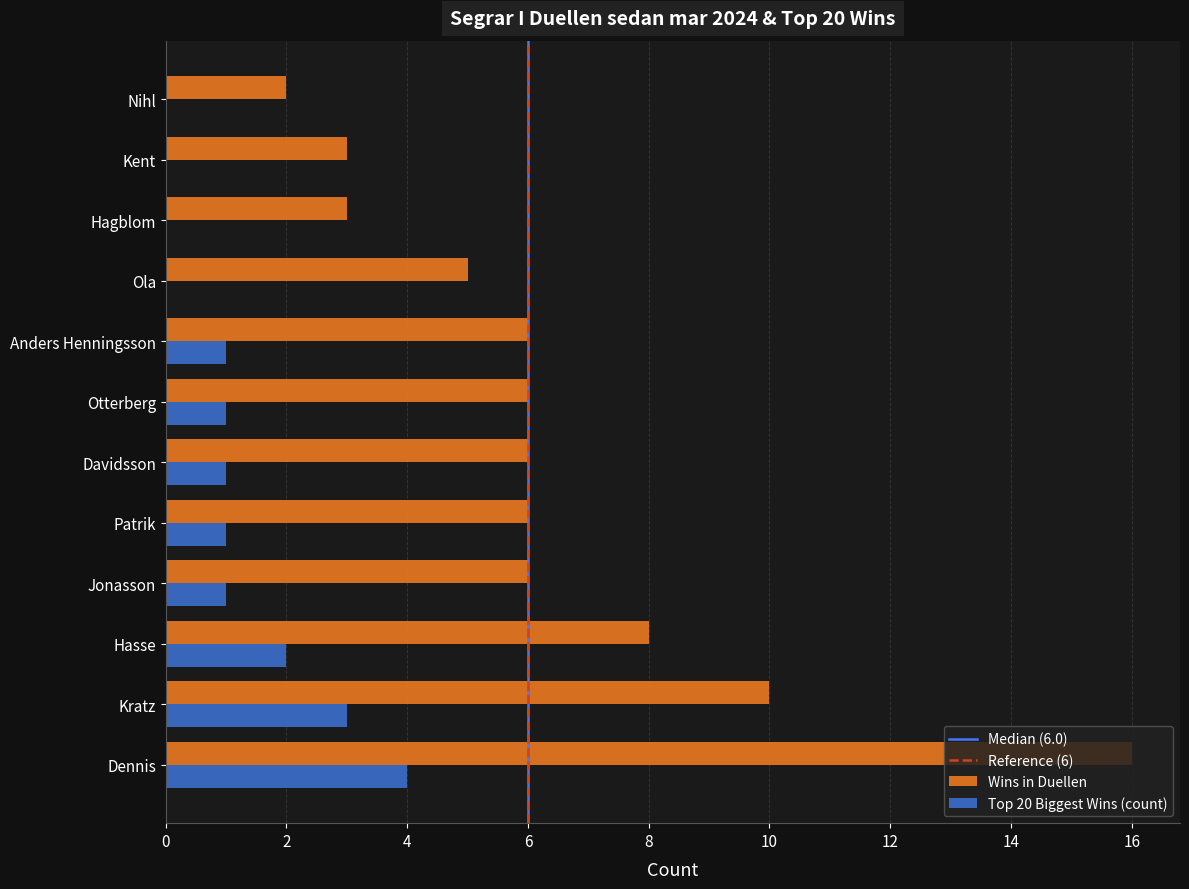

True or false: Wins in Duellen has a value of 4 at Jonasson.

False